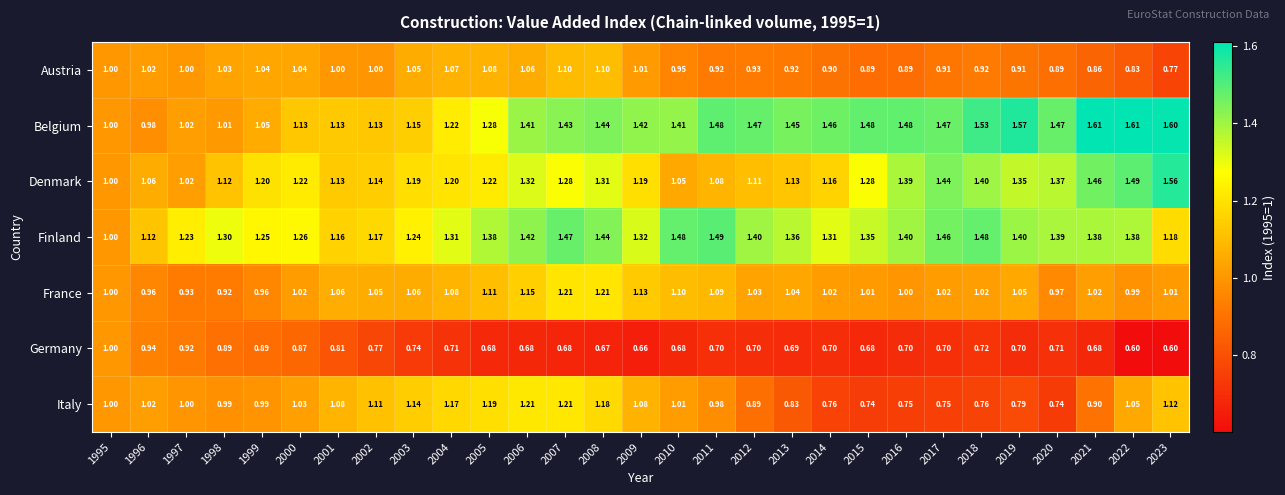

Is the value of Finland at 2021 greater than the value of Italy at 1996?

Yes